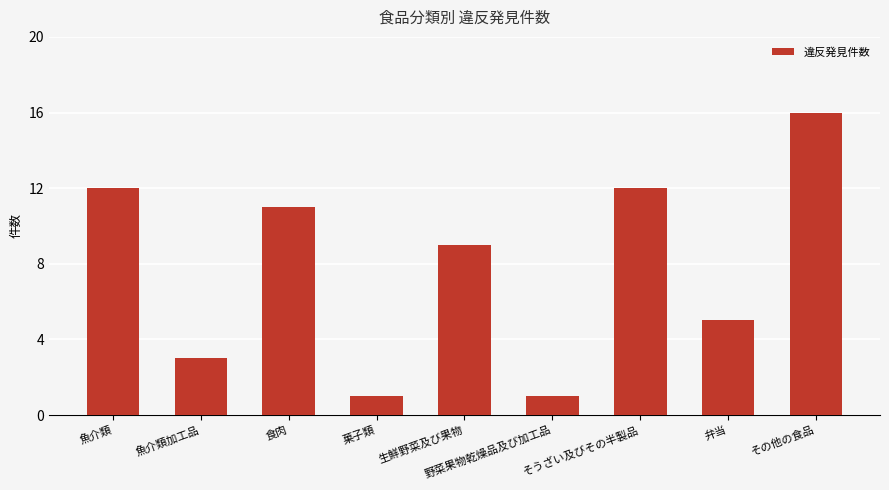

Reading right to left, what are all the values shown in this chart?

その他の食品=16	弁当=5	そうざい及びその半製品=12	野菜果物乾燥品及び加工品=1	生鮮野菜及び果物=9	菓子類=1	食肉=11	魚介類加工品=3	魚介類=12